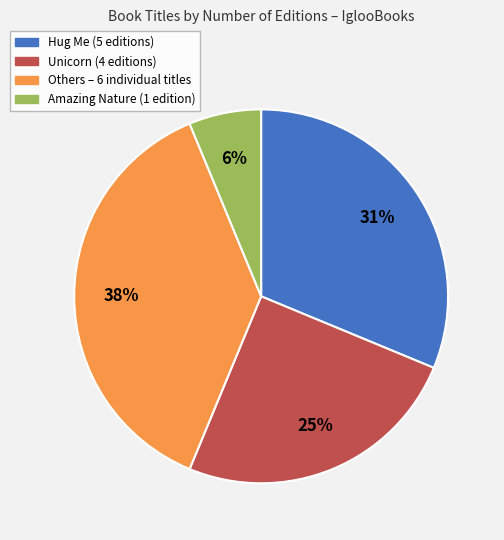

Rank the categories by value from highest to lowest.

Others – 6 individual titles, Hug Me (5 editions), Unicorn (4 editions), Amazing Nature (1 edition)